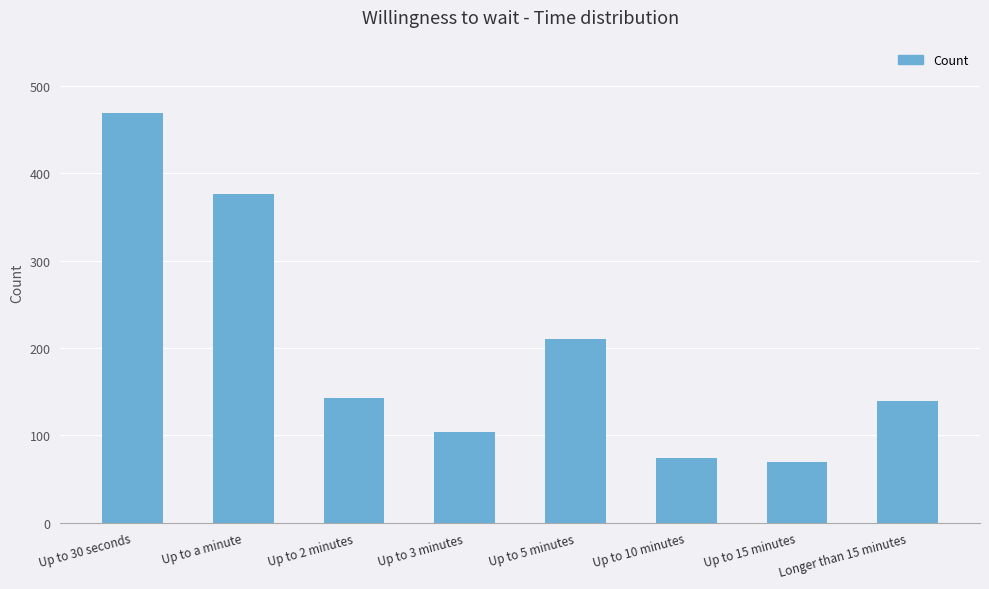

What value does the data have at Up to 5 minutes, to the nearest 5?

210